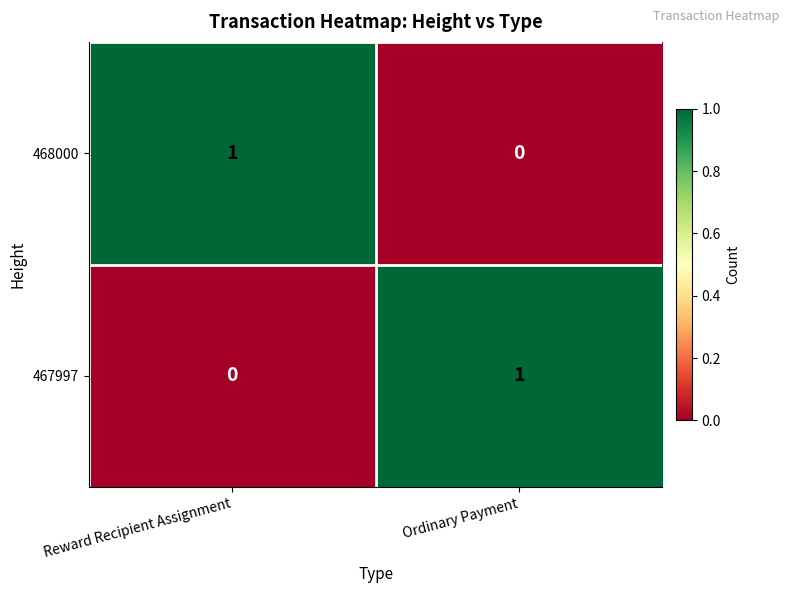

Is the value of 468000 at Ordinary Payment greater than the value of 467997 at Ordinary Payment?

No